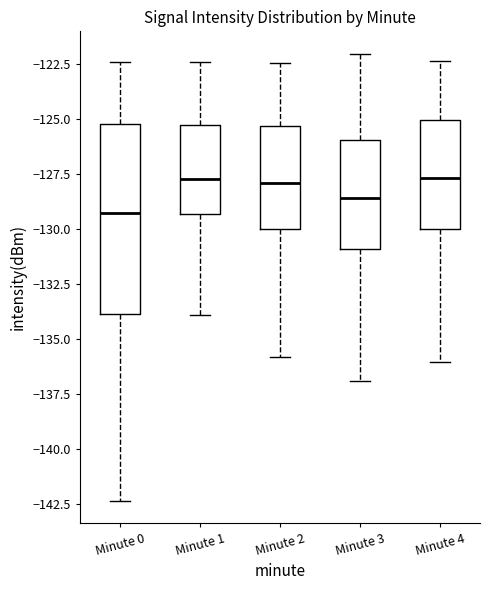

Reading left to right, transcribe this box plot: for each box, give where its median line is, the range the box spans, and where its two whiskers end, as read against the y-axis. The values are not printed on the chart, so give them approximately, as read against the axis.

Minute 0: median -129.5, box -134.0 to -125.0, whiskers -142.5 to -122.5
Minute 1: median -127.5, box -129.5 to -125.5, whiskers -134.0 to -122.5
Minute 2: median -128.0, box -130.0 to -125.5, whiskers -136.0 to -122.5
Minute 3: median -128.5, box -131.0 to -126.0, whiskers -137.0 to -122.0
Minute 4: median -127.5, box -130.0 to -125.0, whiskers -136.0 to -122.5